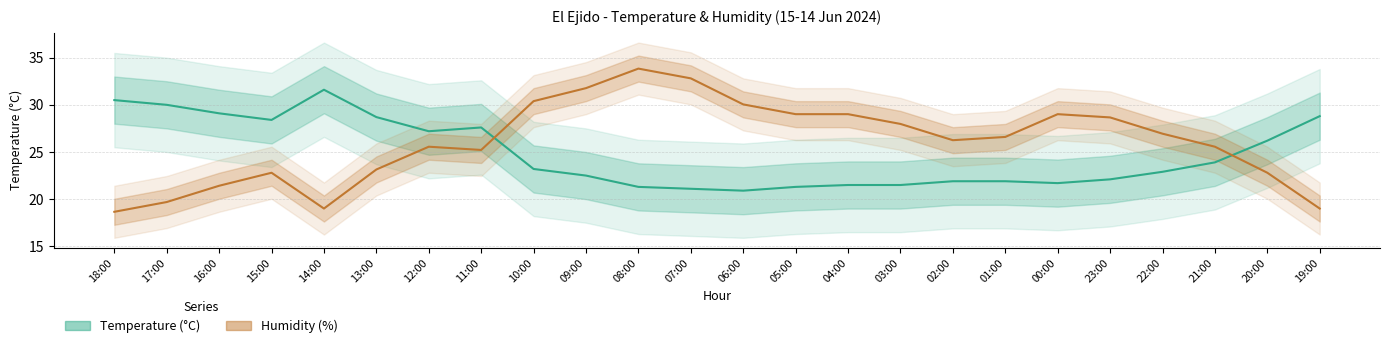

Reading left to right, transcribe all the data shown in this chart.

Temperature (°C): 30.5	30.0	29.1	28.4	31.6	28.7	27.2	27.6	23.2	22.5	21.3	21.1	20.9	21.3	21.5	21.5	21.9	21.9	21.7	22.1	22.9	23.9	26.2	28.8
Humidity (%): 18.7	19.7	21.4	22.8	19.0	23.1	25.6	25.2	30.4	31.8	33.8	32.8	30.0	29.0	29.0	28.0	26.2	26.6	29.0	28.7	26.9	25.6	22.8	19.0